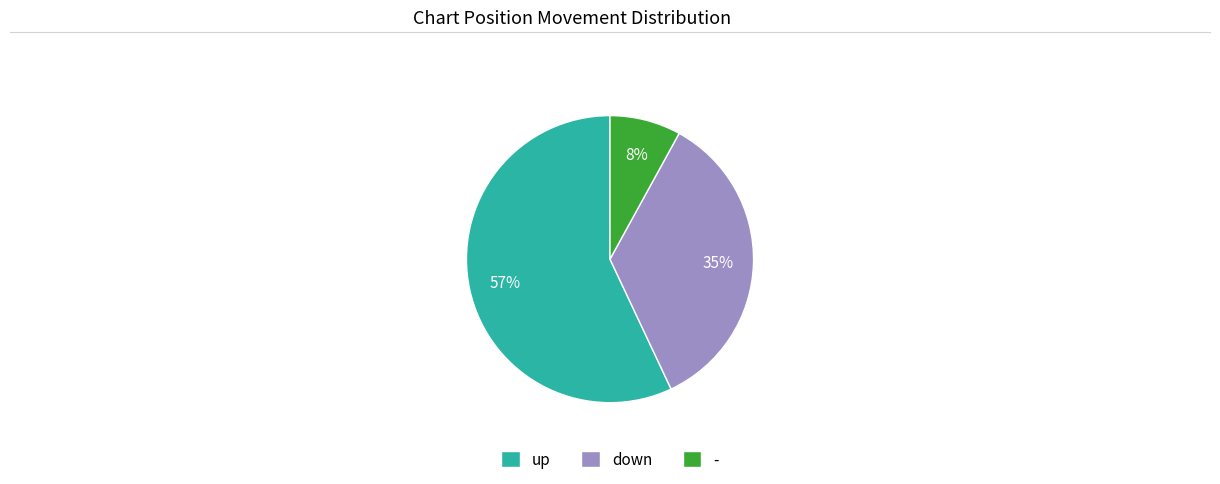

What percentage is the down slice, to the nearest percent?

35%